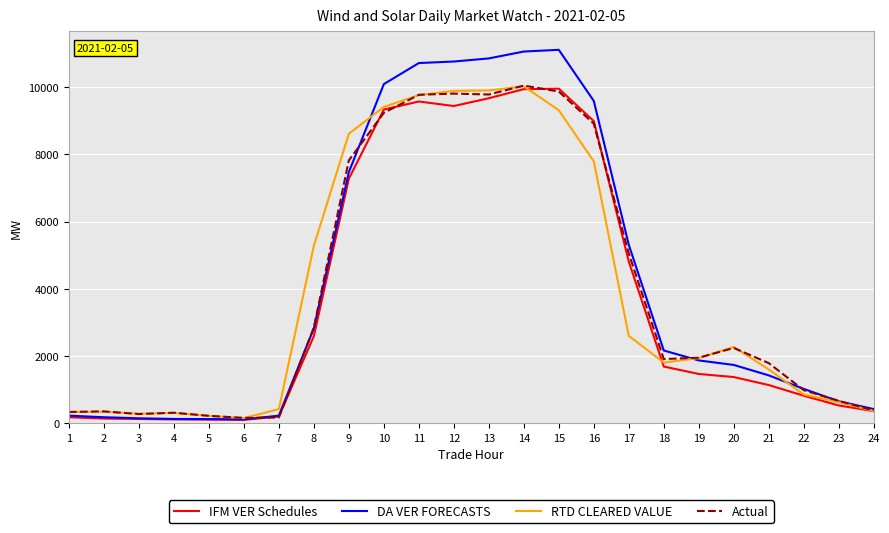

Is the value of RTD CLEARED VALUE at 17 greater than the value of Actual at 2?

Yes